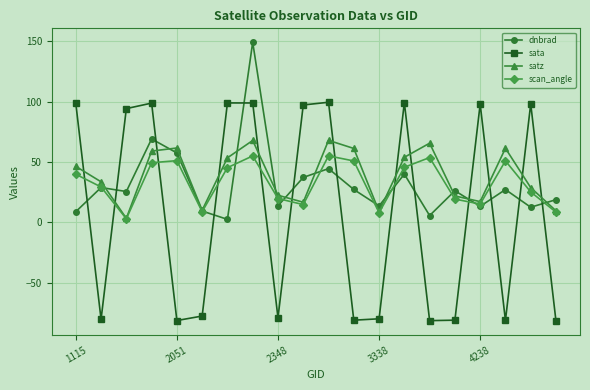

What is the minimum value for sata?

-81.9